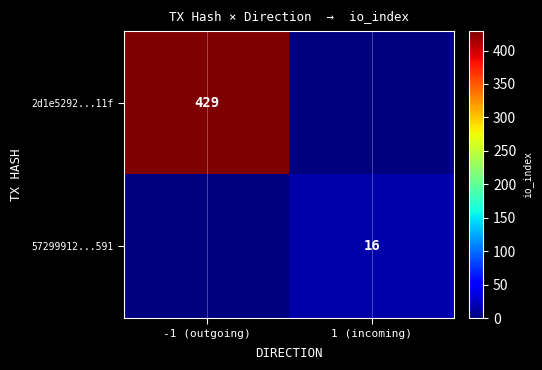

True or false: 2d1e5292...11f has a value of 429 at -1 (outgoing).

True